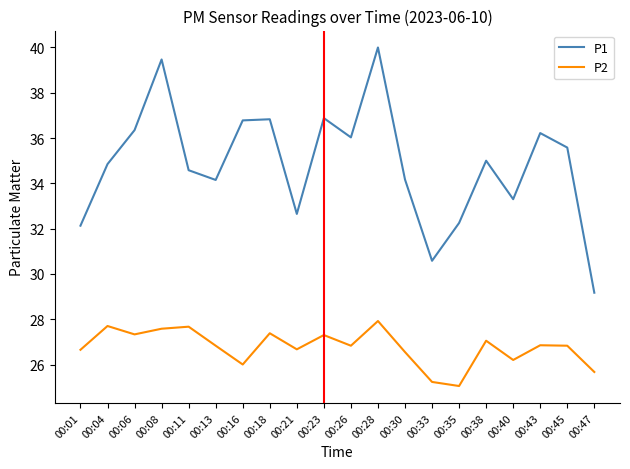

What are all the series names shown in the legend?

P1, P2